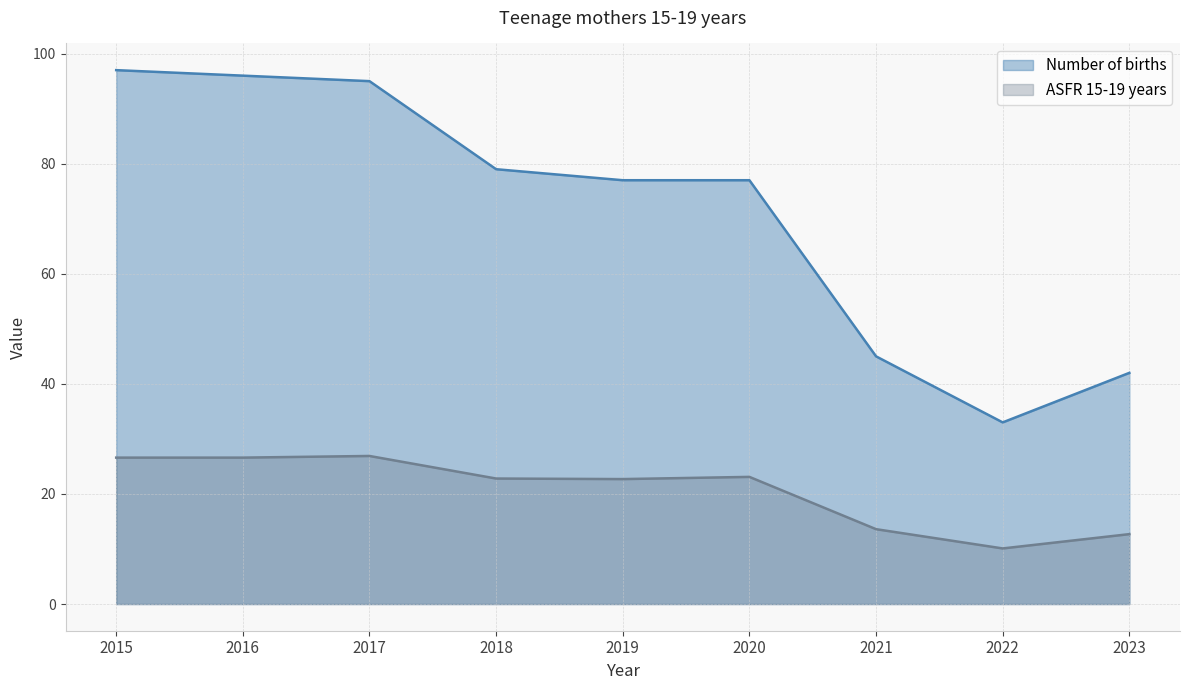

Rank the series by their average value, from highest to lowest.

Number of births, ASFR 15-19 years